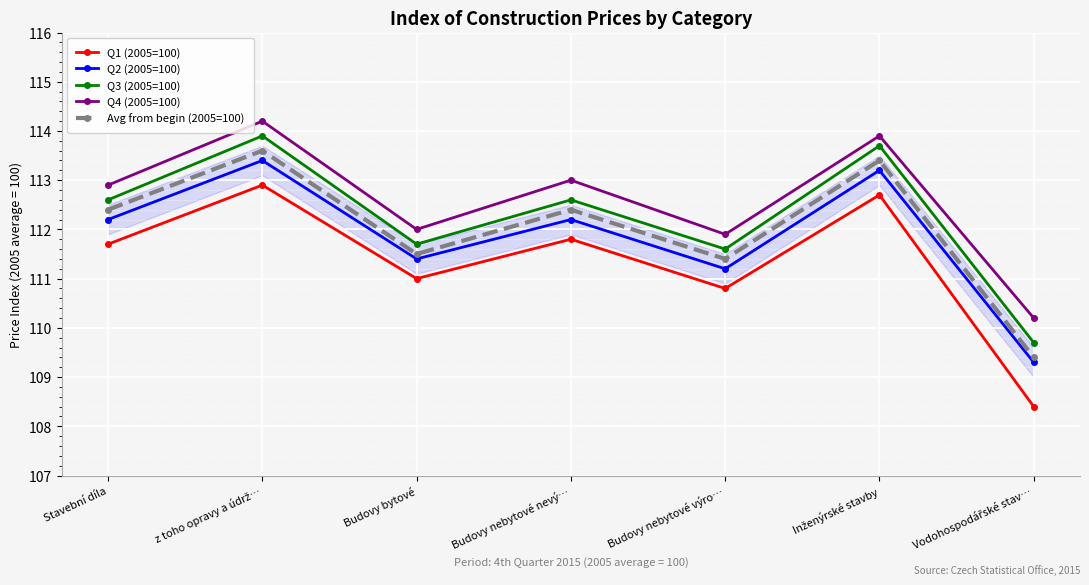

True or false: Q4 (2005=100) and Avg from begin (2005=100) intersect in this chart.

False